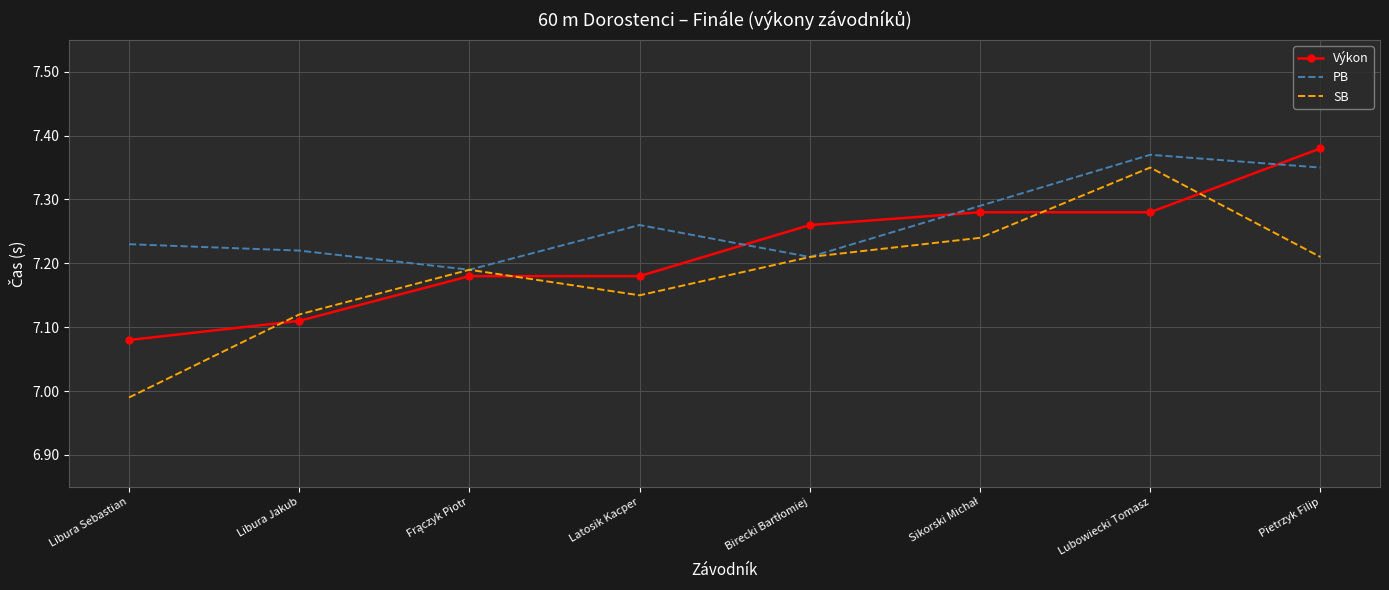

Is it true that Výkon equals 4.1 at Pietrzyk Filip?

False